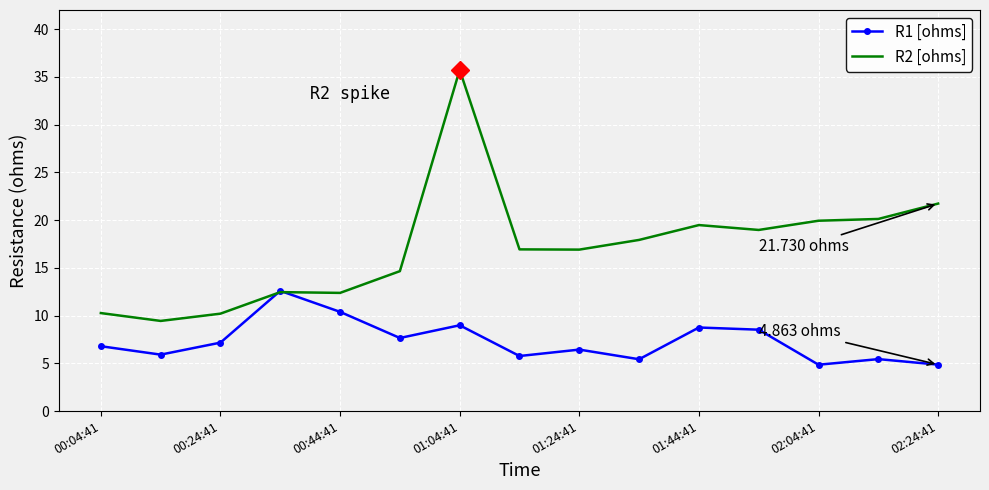

List the series in order of their peak value, lowest first.

R1 [ohms], R2 [ohms]